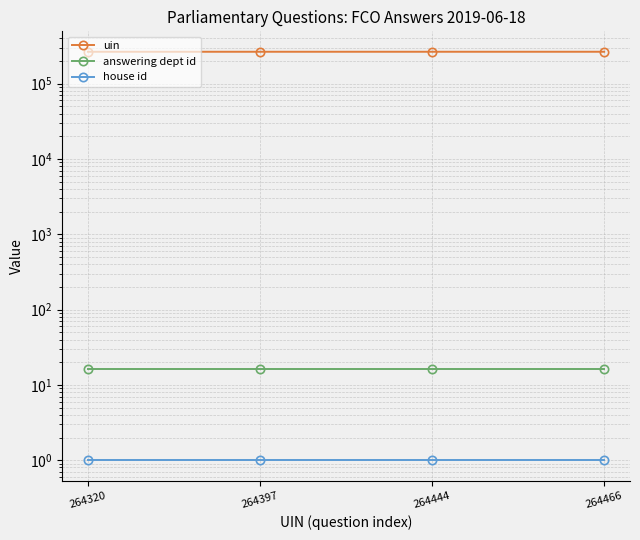

What is the value of the uin point at the 4th from the left?

264466